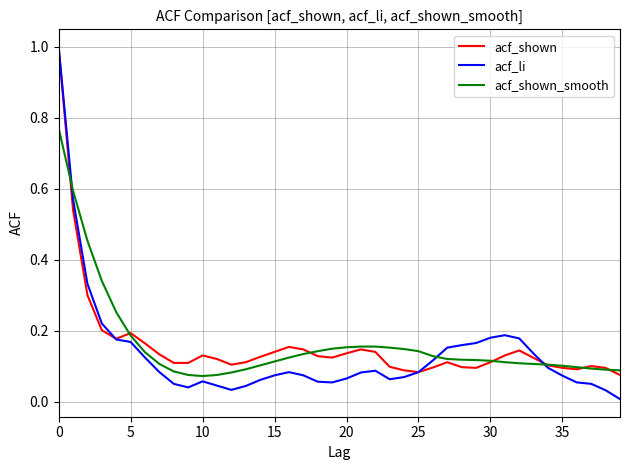

What is the maximum value shown in the chart?

1.0